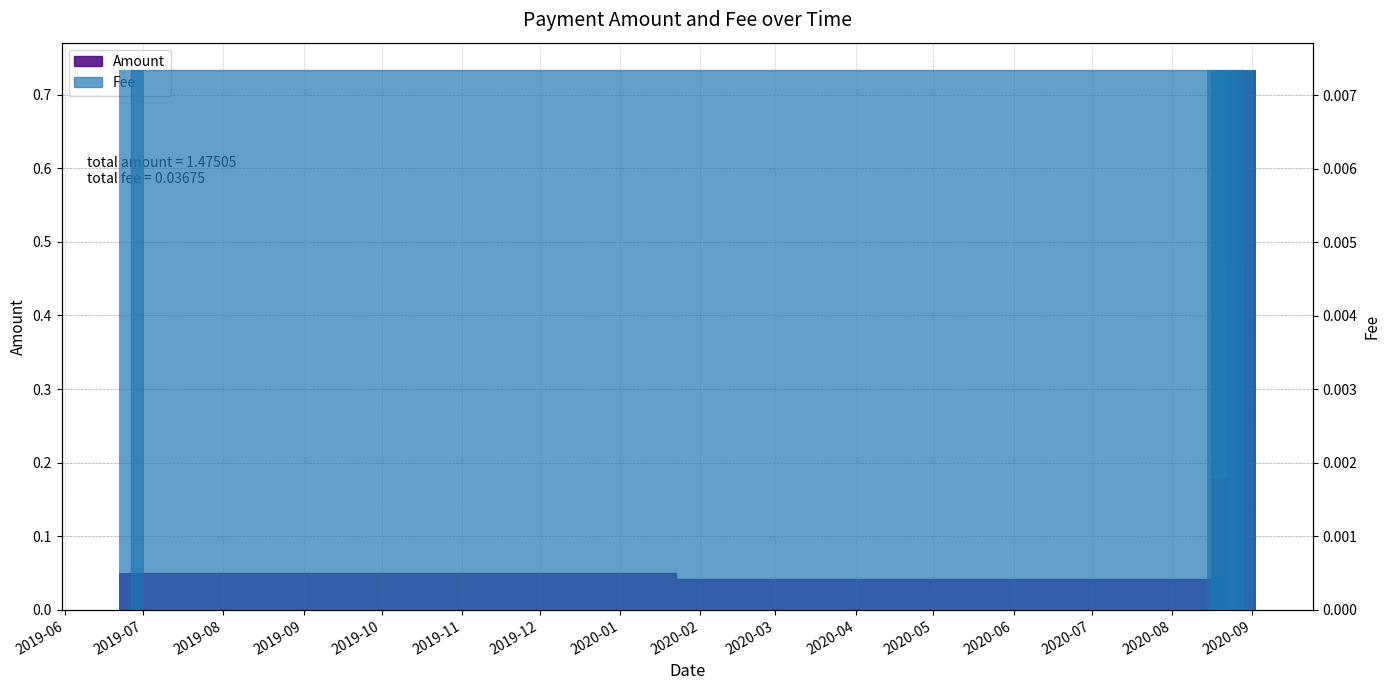

At which label is the value closest to 0?

2020-08-19 13:10:45